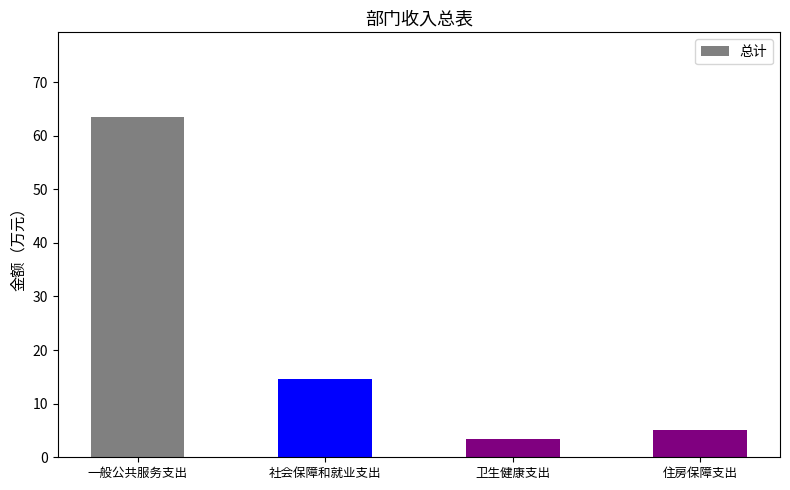

What is the label of the 4th bar from the left?

住房保障支出